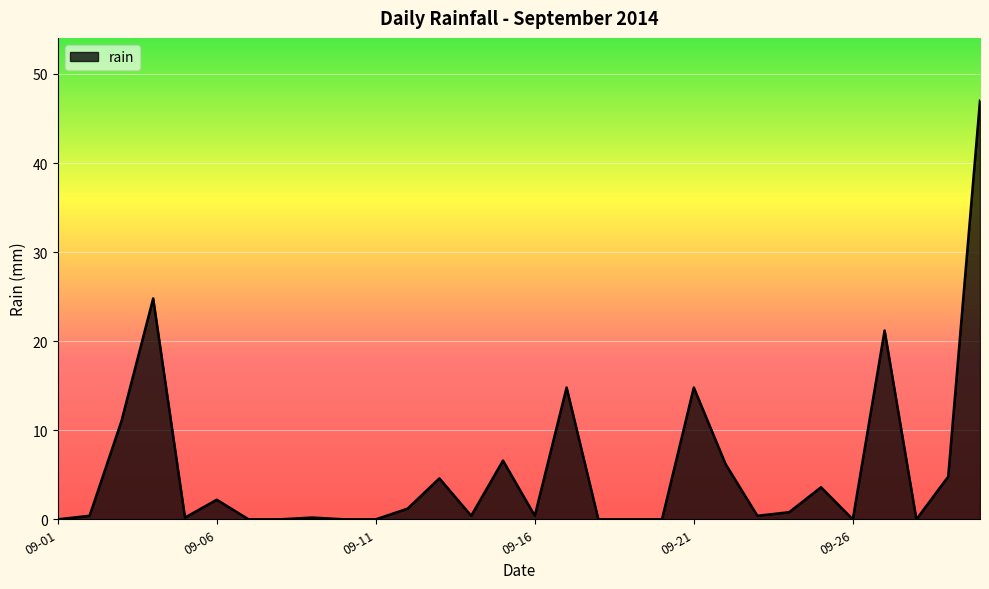

What is the greatest value displayed?

47.0